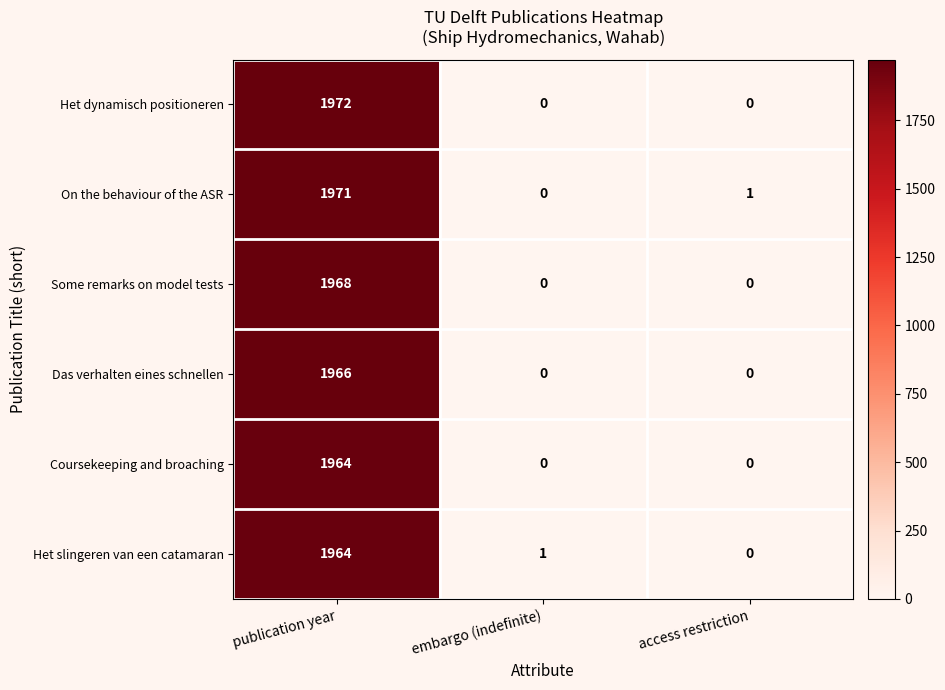

What value does the Het dynamisch positioneren series have at publication year?

1972